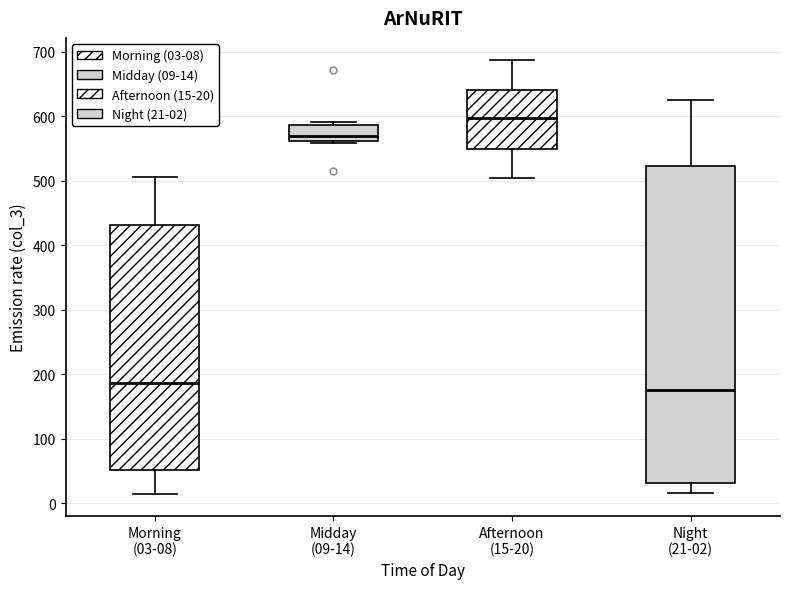

Reading left to right, read every box against the y-axis: the position of its median line, the range the box covers, and the ends of its whiskers. The values are not printed on the chart, so give them approximately, as read against the axis.

Morning (03-08): median 190, box 50 to 430, whiskers 10 to 510
Midday (09-14): median 570, box 560 to 590, whiskers 560 to 590 (just above the box's upper edge)
Afternoon (15-20): median 600, box 550 to 640, whiskers 510 to 690
Night (21-02): median 180, box 30 to 520, whiskers 20 to 630